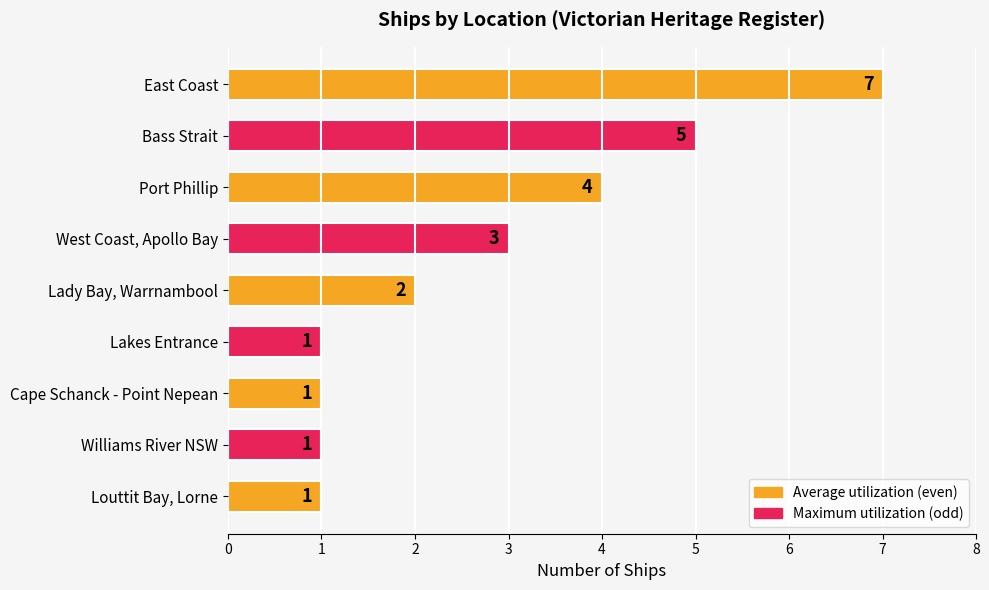

How many values are below 2?

4